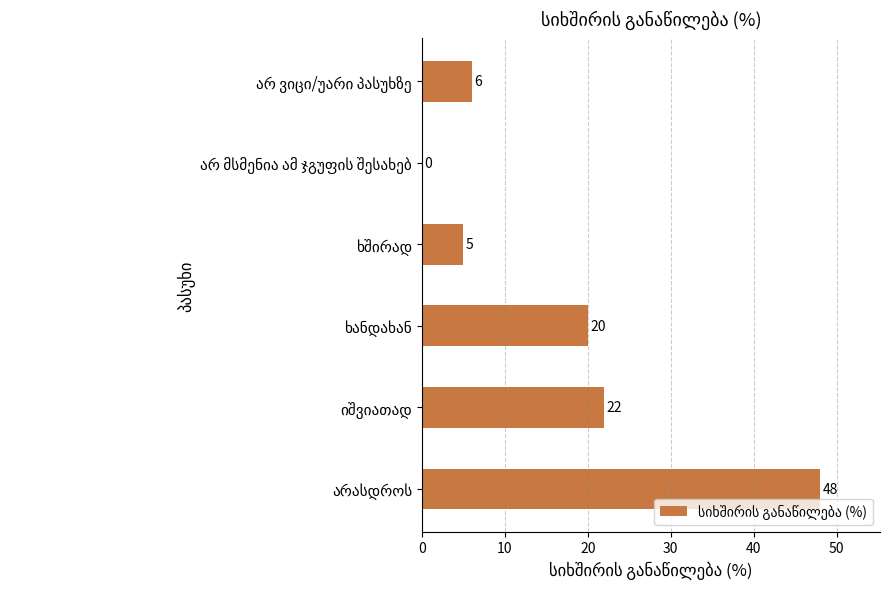

What is the maximum value shown in the chart?

48